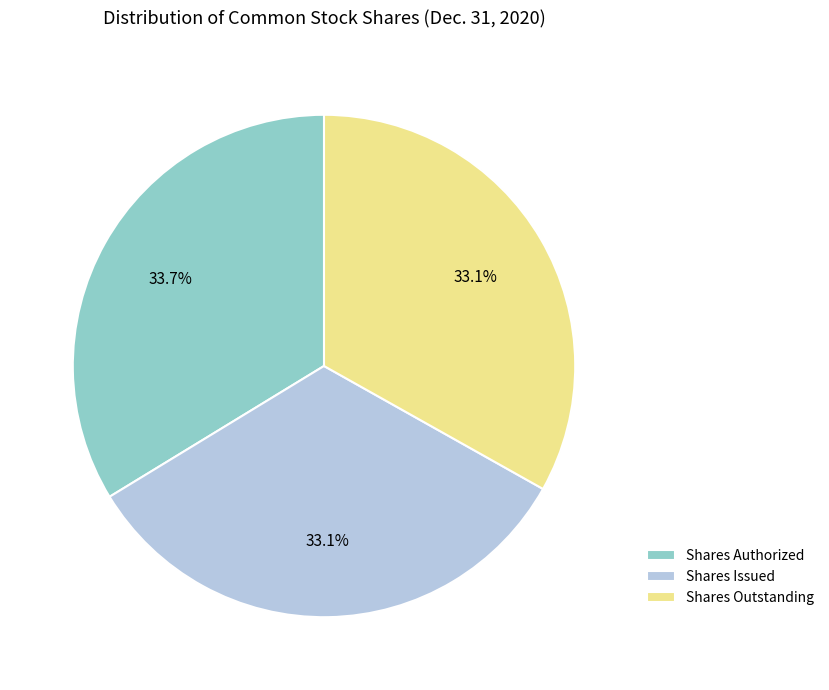

Is there a majority slice in this chart?

No